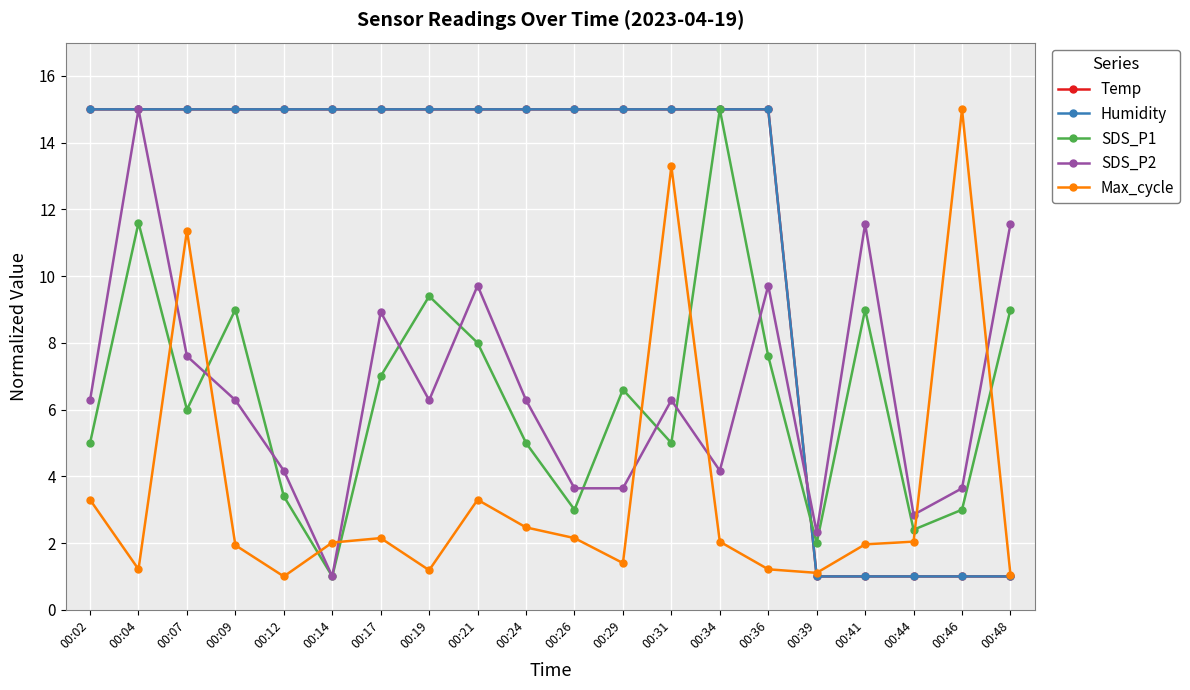

Does the chart have visible grid lines?

Yes